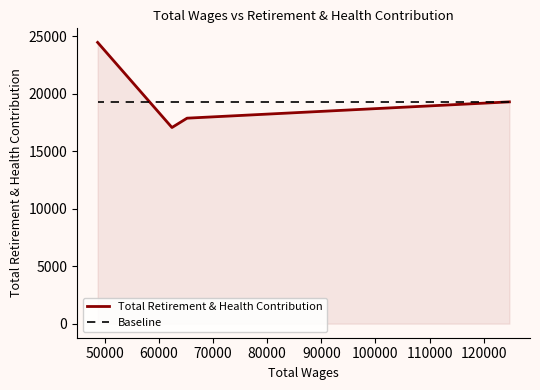

At how many categories does at least one series exceed 20618?

1